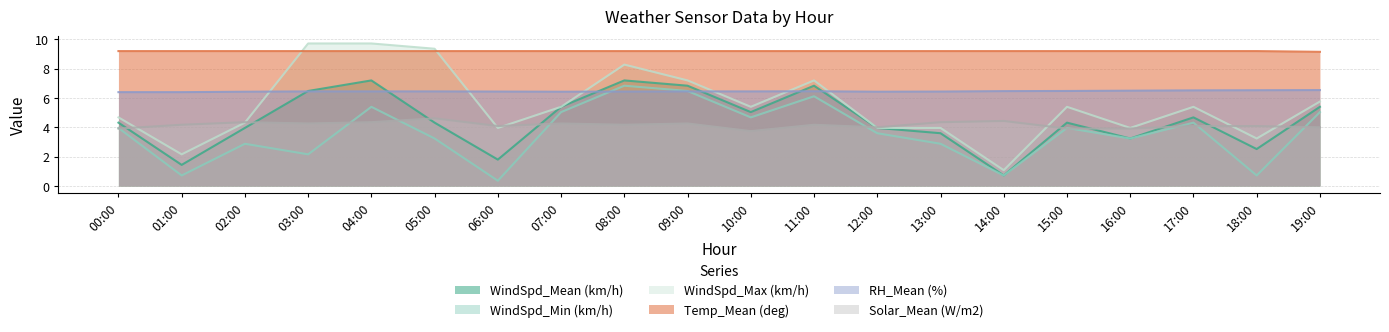

Reading left to right, transcribe all the data shown in this chart.

WindSpd_Mean (km/h): 4.3	1.4	4.0	6.5	7.2	4.3	1.8	5.4	7.2	6.8	5.0	6.8	4.0	3.6	0.7	4.3	3.2	4.7	2.5	5.4
WindSpd_Min (km/h): 4.0	0.7	2.9	2.2	5.4	3.2	0.4	5.0	6.8	6.5	4.7	6.1	3.6	2.9	0.7	4.0	3.2	4.3	0.7	5.0
WindSpd_Max (km/h): 4.7	2.2	4.3	9.7	9.7	9.4	4.0	5.4	8.3	7.2	5.4	7.2	4.0	4.0	1.1	5.4	4.0	5.4	3.2	5.8
Temp_Mean (deg): 9.2	9.2	9.2	9.2	9.2	9.2	9.2	9.2	9.2	9.2	9.2	9.2	9.2	9.2	9.2	9.2	9.2	9.2	9.2	9.2
RH_Mean (%): 6.4	6.4	6.4	6.5	6.5	6.5	6.4	6.4	6.4	6.5	6.5	6.5	6.4	6.4	6.5	6.5	6.5	6.5	6.5	6.5
Solar_Mean (W/m2): 3.9	4.2	4.4	4.3	4.4	4.6	4.1	4.3	4.2	4.3	3.7	4.2	4.0	4.4	4.4	3.9	3.9	4.1	4.1	4.0